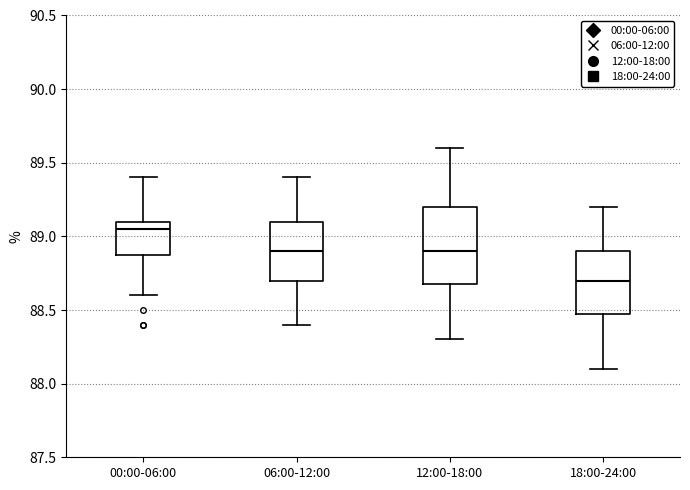

Which box is the tallest, from its lower edge to its upper edge?

12:00-18:00